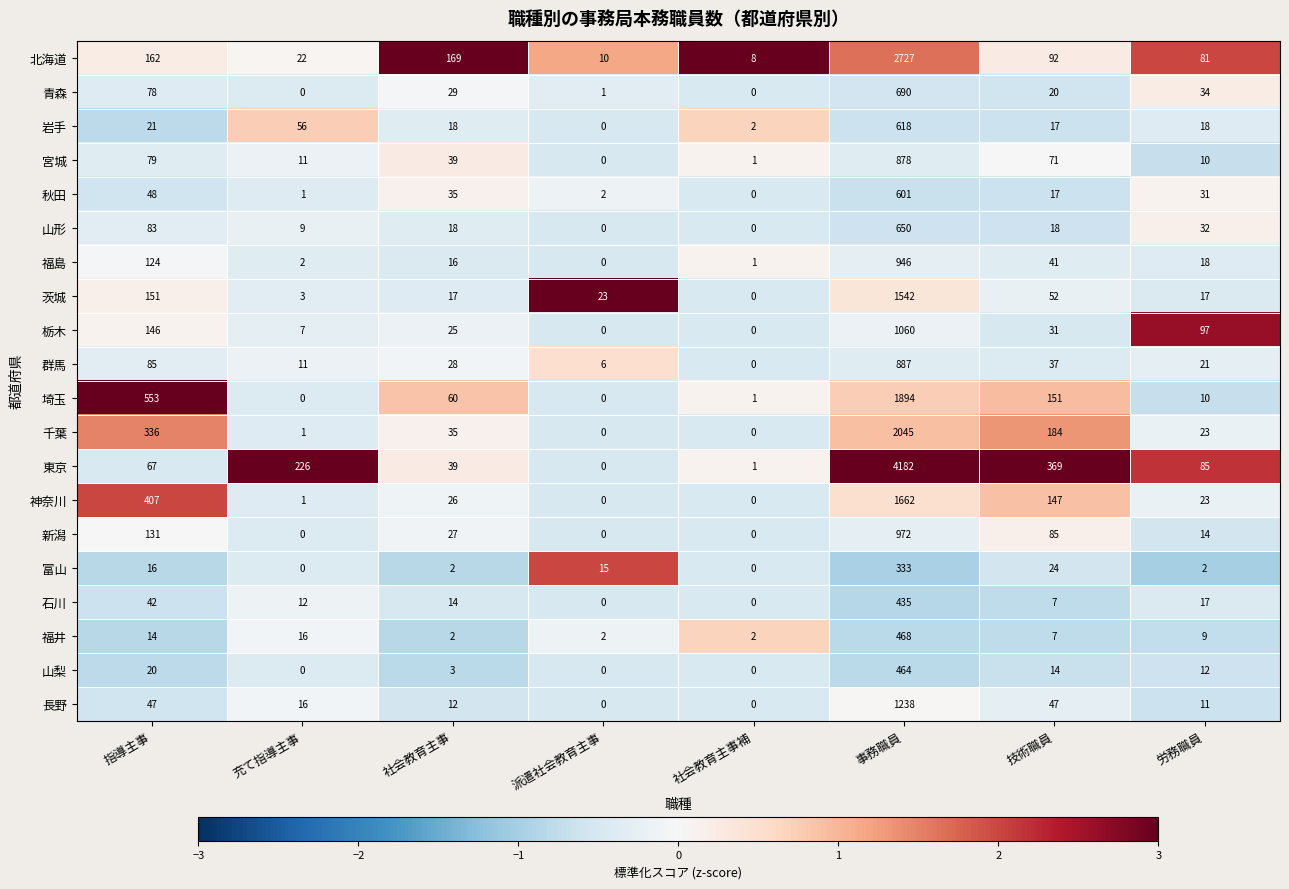

At which category does the chart reach its peak across all series?

事務職員